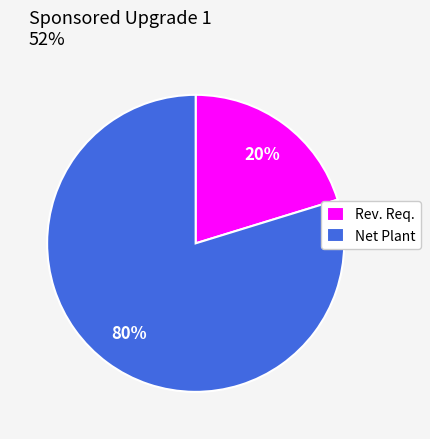

How many segments does this pie chart have?

2